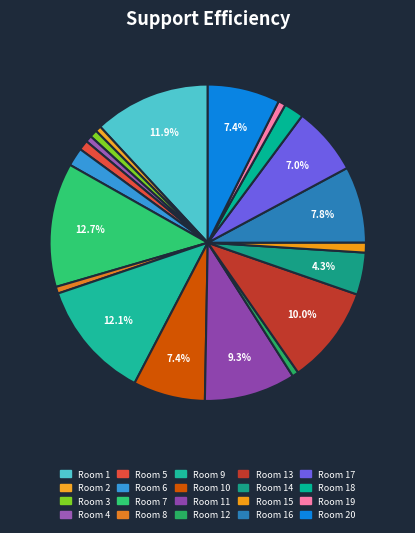

Rank the categories by value from lowest to highest.

2, 12, 4, 8, 19, 3, 5, 15, 6, 18, 14, 17, 10, 20, 16, 11, 13, 1, 9, 7